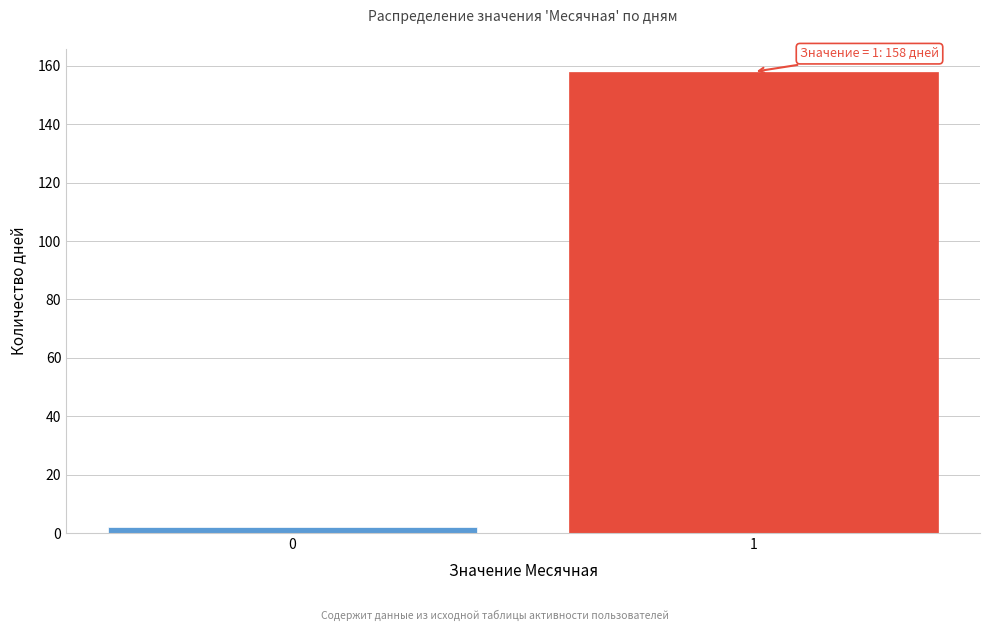

Reading right to left, extract all data points from this chart.

158	2